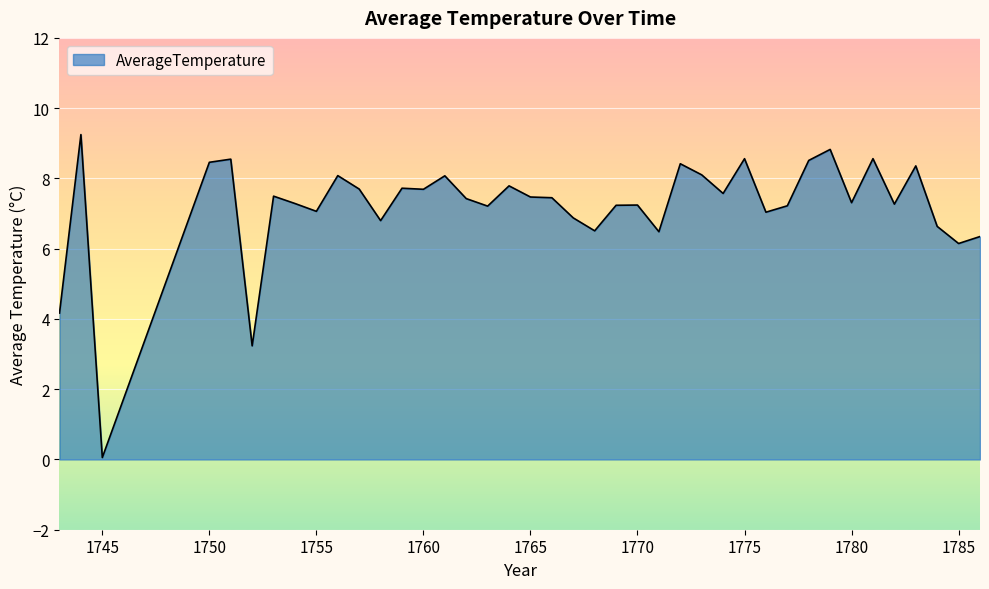

What is the greatest value displayed?

9.2